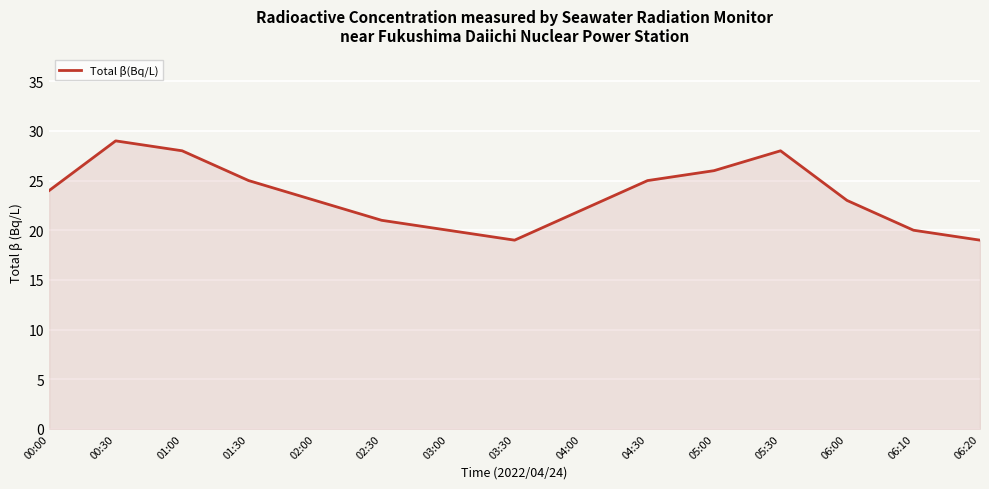

What is the smallest value displayed?

19